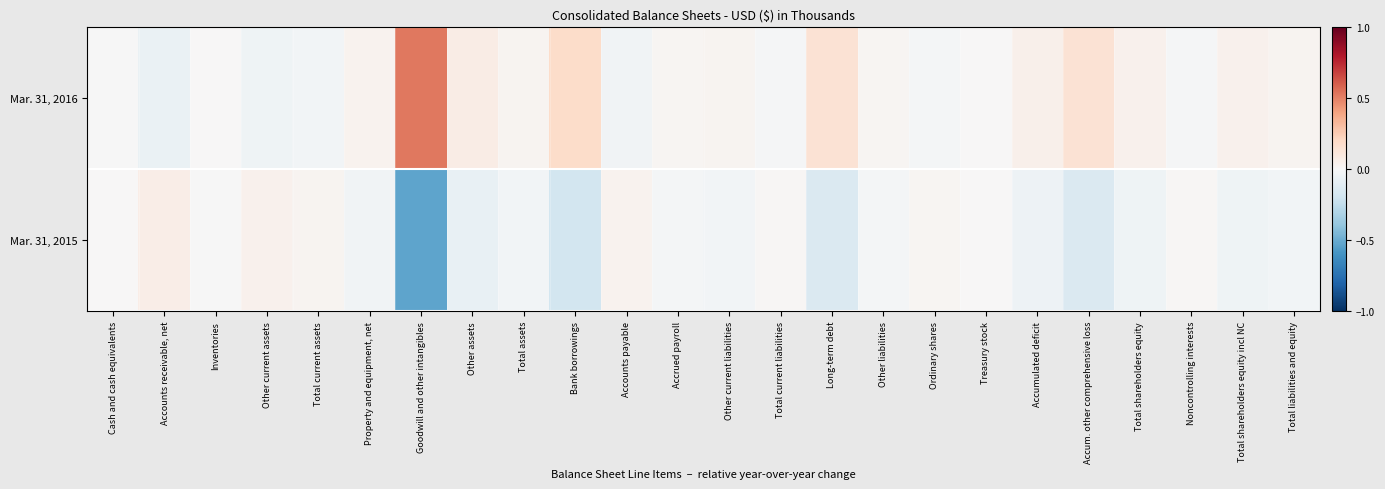

Reading left to right, transcribe all the data shown in this chart.

Mar. 31, 2016: Cash and cash equivalents=-0.0	Accounts receivable, net=-0.1	Inventories=0.0	Other current assets=-0.0	Total current assets=-0.0	Property and equipment, net=0.0	Goodwill and other intangibles=0.5	Other assets=0.1	Total assets=0.0	Bank borrowings=0.2	Accounts payable=-0.0	Accrued payroll=0.0	Other current liabilities=0.0	Total current liabilities=-0.0	Long-term debt=0.1	Other liabilities=0.0	Ordinary shares=-0.0	Treasury stock=0.0	Accumulated deficit=0.1	Accum. other comprehensive loss=0.1	Total shareholders equity=0.0	Noncontrolling interests=-0.0	Total shareholders equity incl NC=0.0	Total liabilities and equity=0.0
Mar. 31, 2015: Cash and cash equivalents=0.0	Accounts receivable, net=0.1	Inventories=-0.0	Other current assets=0.0	Total current assets=0.0	Property and equipment, net=-0.0	Goodwill and other intangibles=-0.5	Other assets=-0.1	Total assets=-0.0	Bank borrowings=-0.2	Accounts payable=0.0	Accrued payroll=-0.0	Other current liabilities=-0.0	Total current liabilities=0.0	Long-term debt=-0.1	Other liabilities=-0.0	Ordinary shares=0.0	Treasury stock=0.0	Accumulated deficit=-0.1	Accum. other comprehensive loss=-0.1	Total shareholders equity=-0.0	Noncontrolling interests=0.0	Total shareholders equity incl NC=-0.0	Total liabilities and equity=-0.0